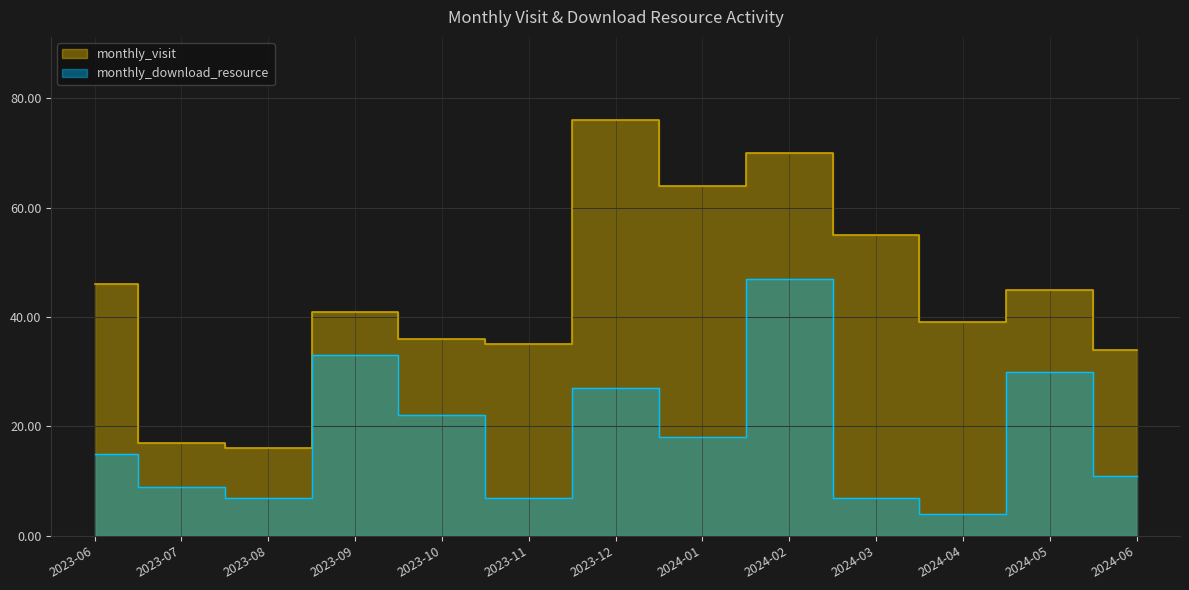

What is the sum of the monthly_visit values at 2023-10 and 2023-07?

53